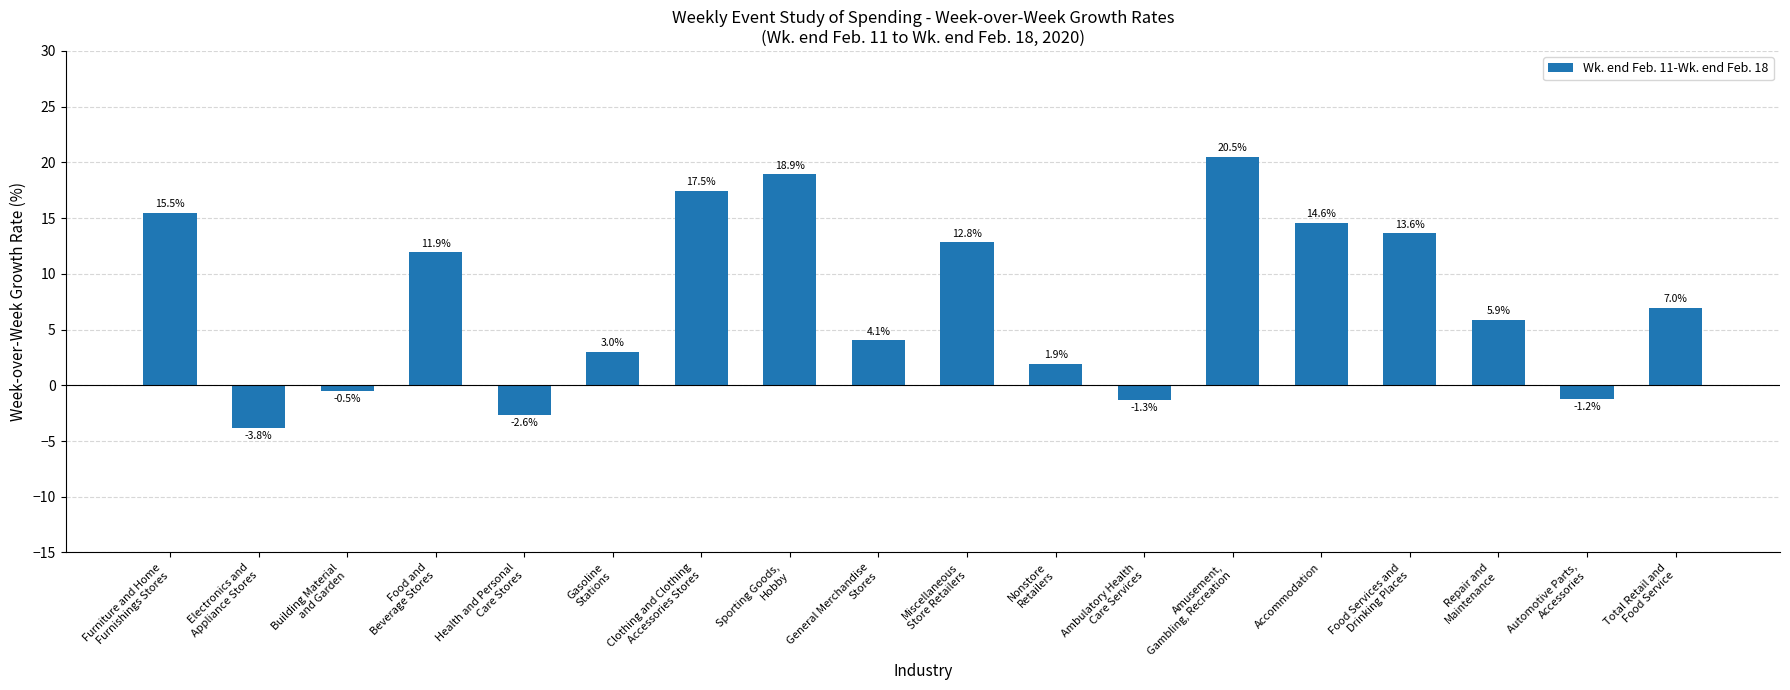

Does the chart contain any negative values?

Yes